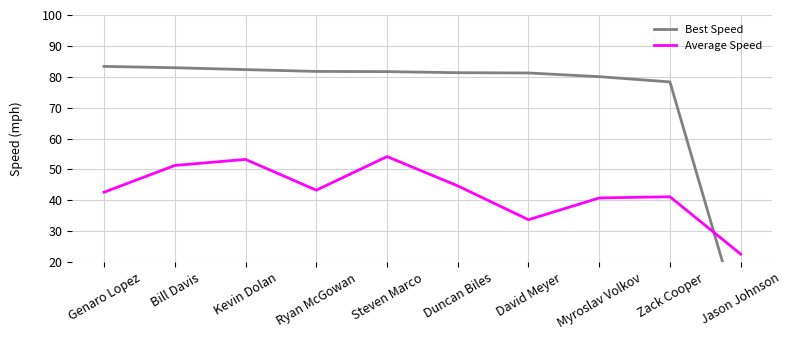

How many interior local valleys does the Average Speed series have?

2